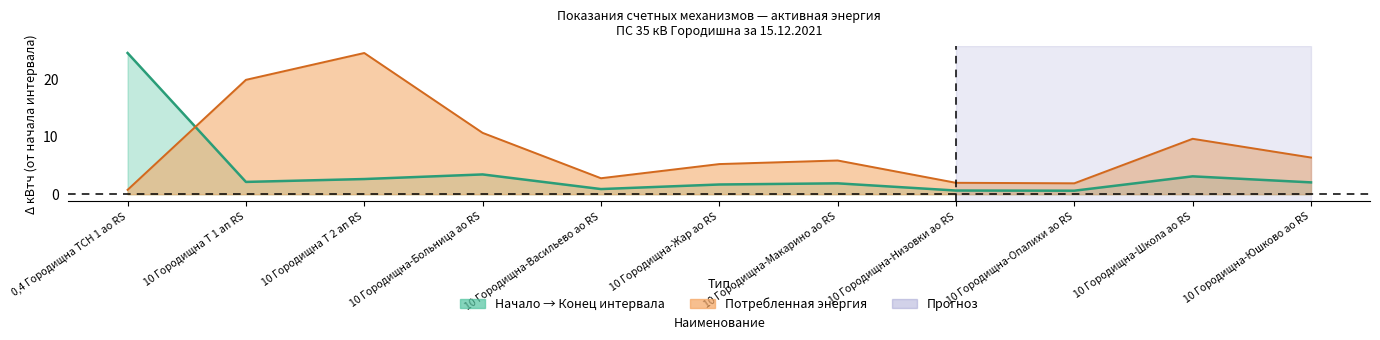

How many series are shown in this chart?

2